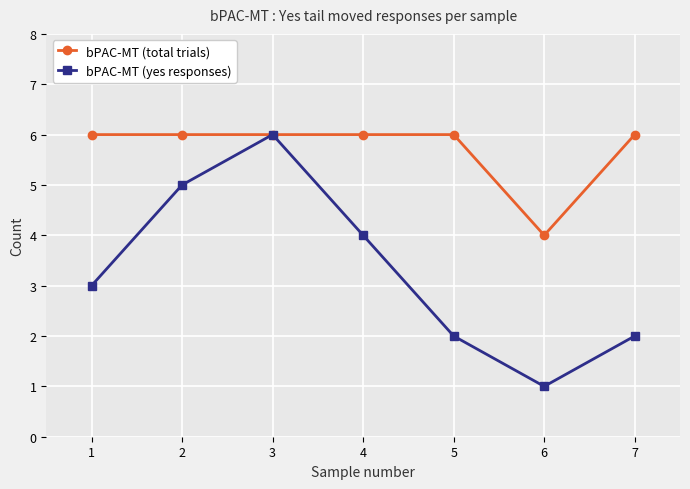

What is the spread (max minus min) of values at 2?

1